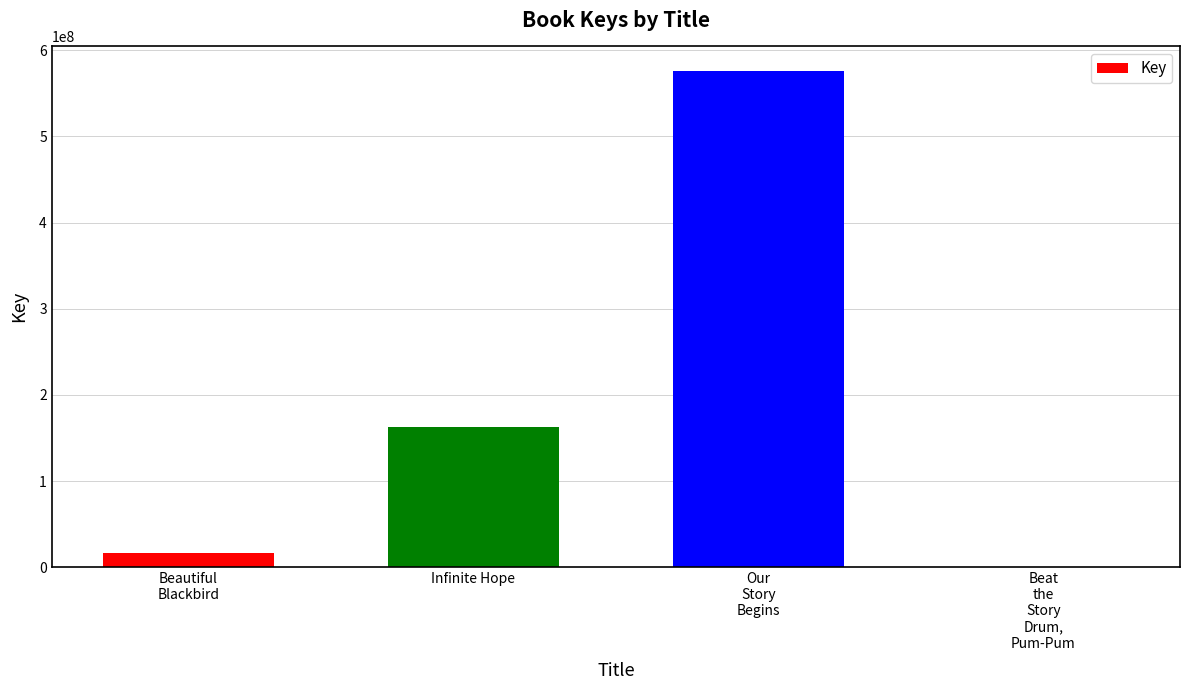

Reading left to right, extract all data points from this chart.

16621485	162433911	575549979	6002